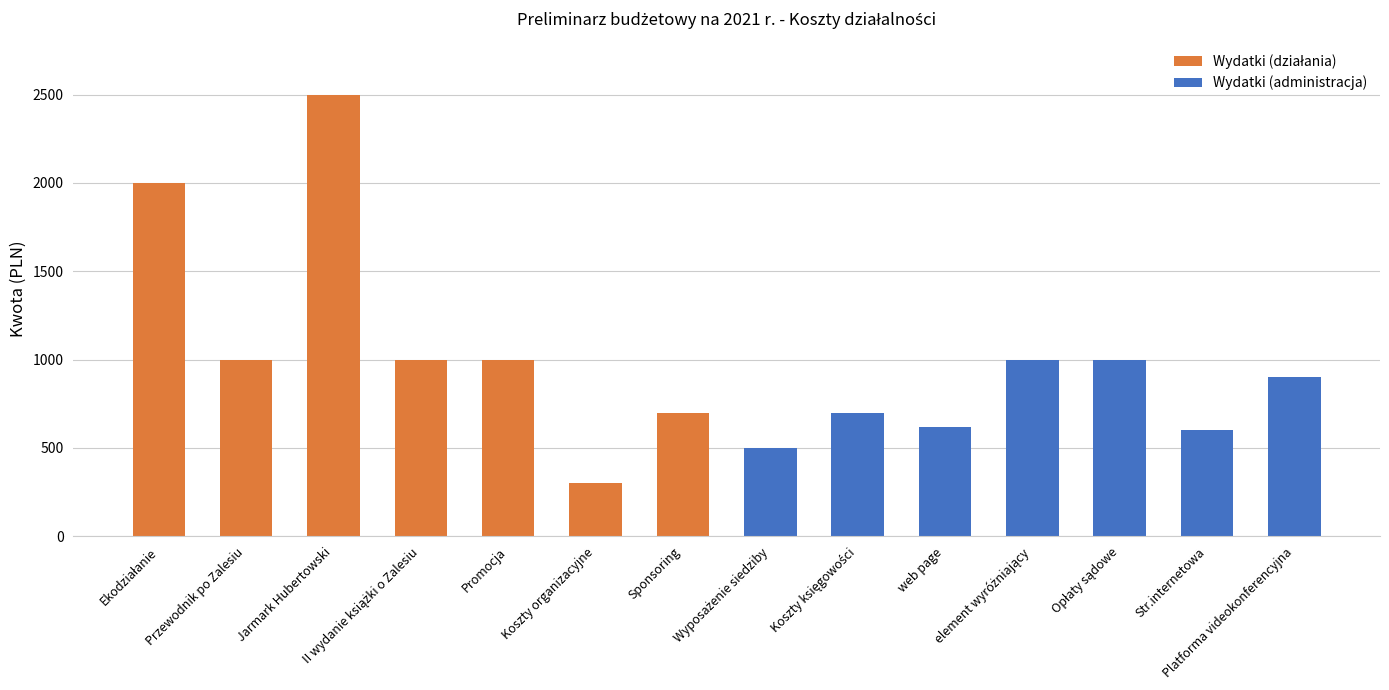

Which has a higher value, Ekodziałanie or II wydanie książki o Zalesiu?

Ekodziałanie